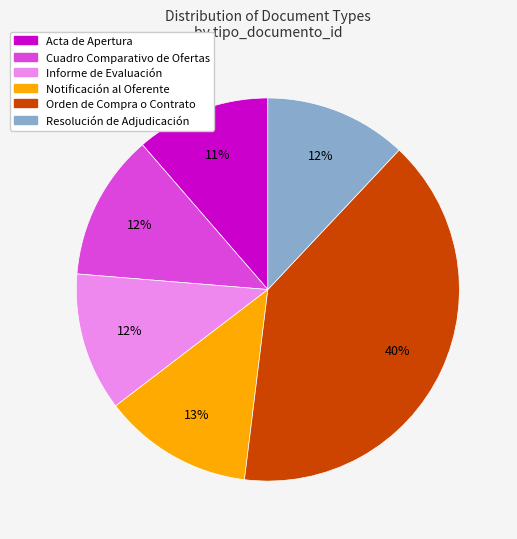

Is it true that Informe de Evaluación is 12% of the pie?

True